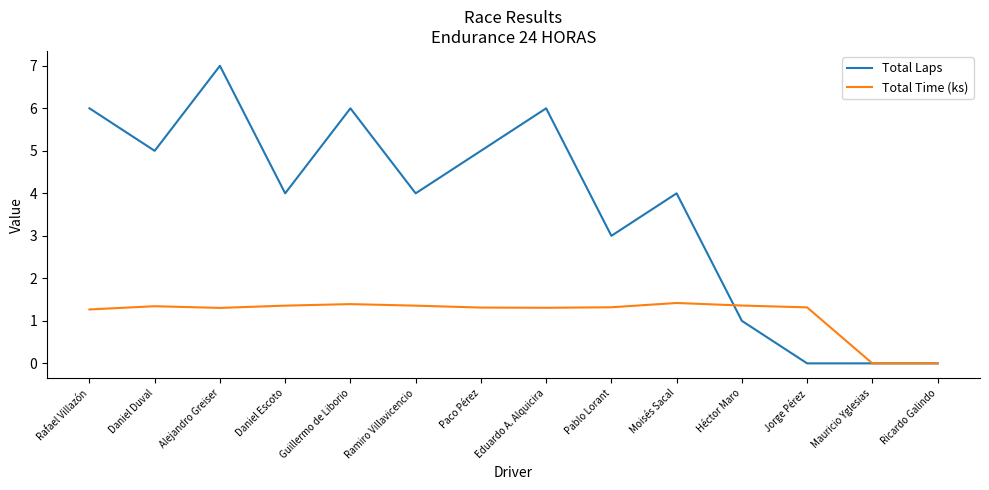

What position from the left is Moisés Sacal?

10